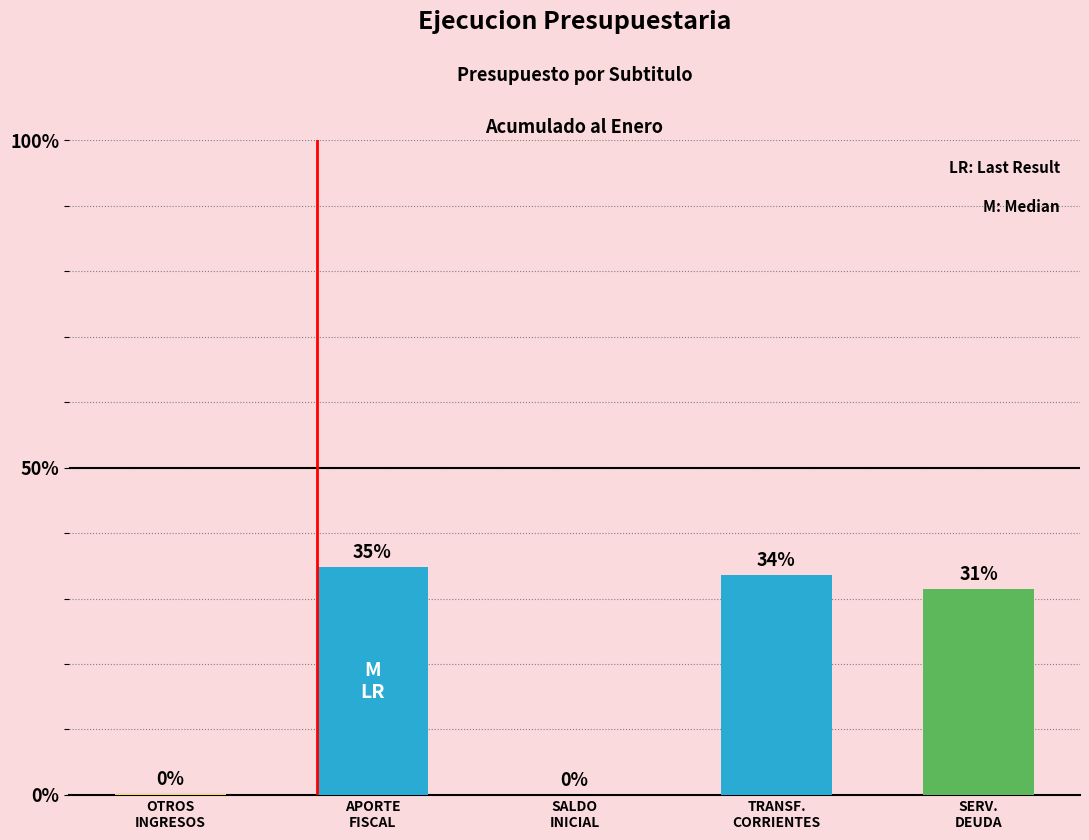

Are the bars horizontal?

No